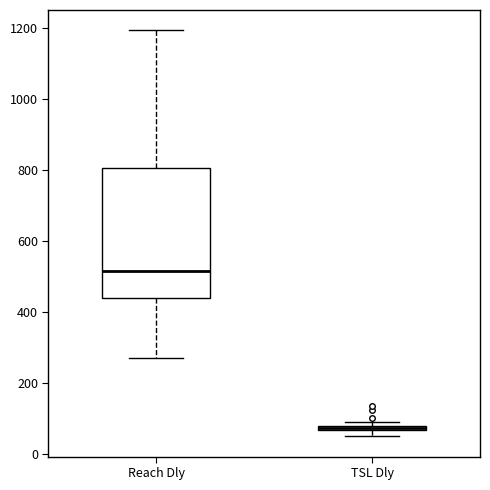

Which box has the highest median line?

Reach Dly